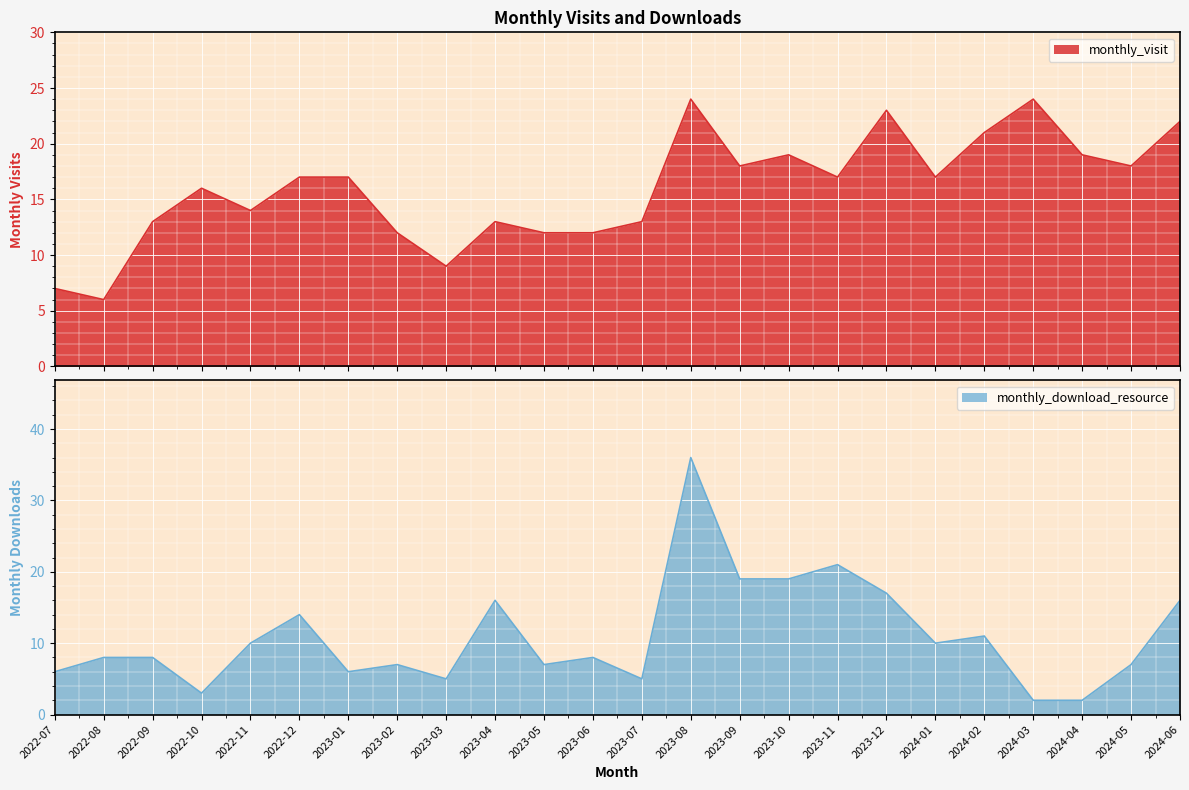

How many data points does each series have?

24